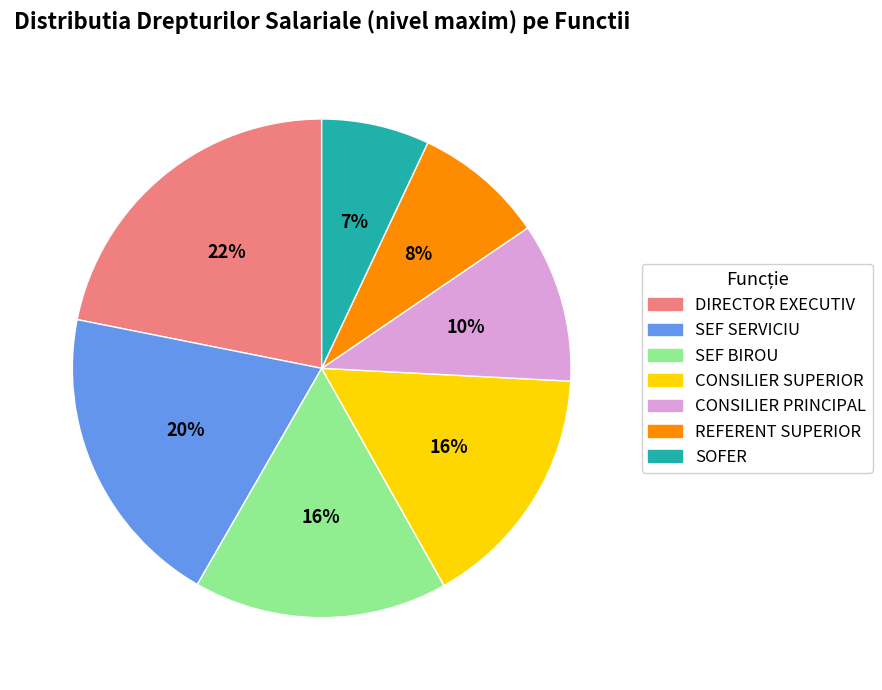

Does any single category account for the majority?

No